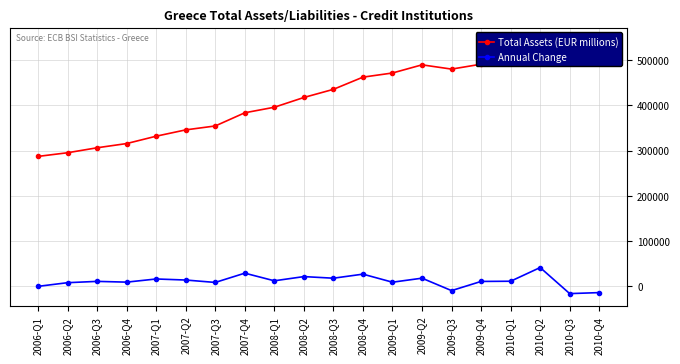

How many positive values does the Annual Change series have?

16